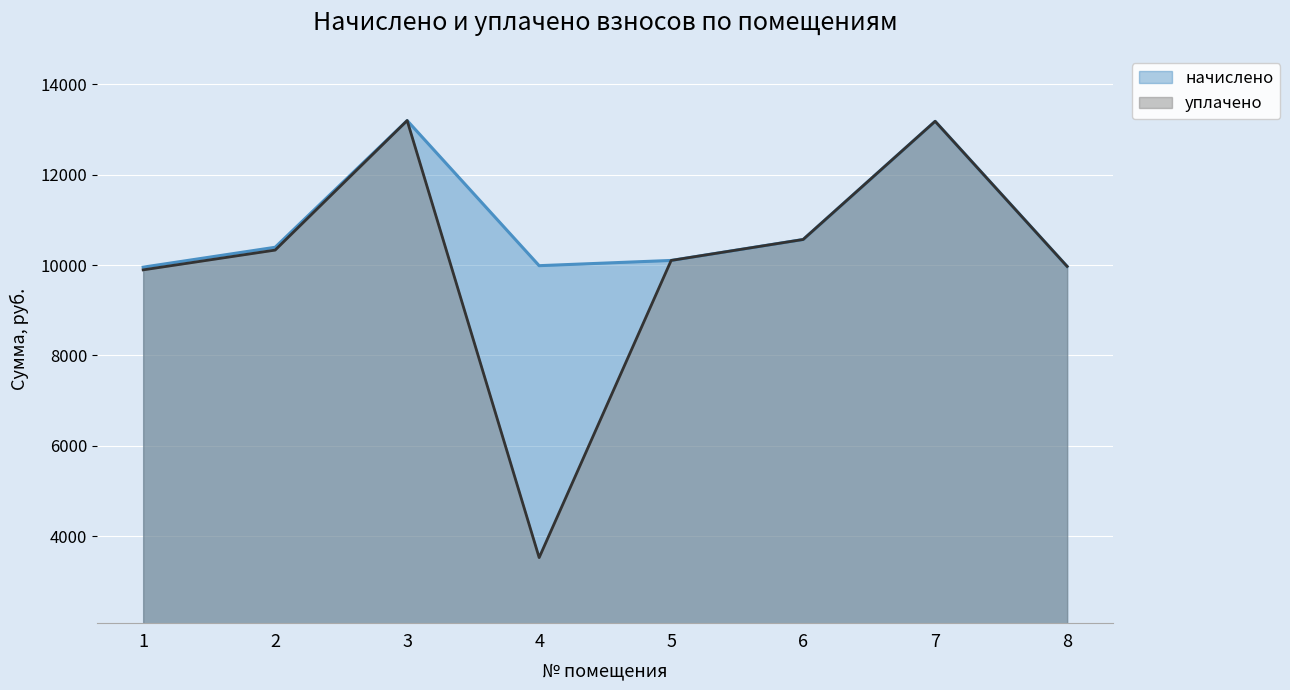

At which category is the sum across all series the highest?

3